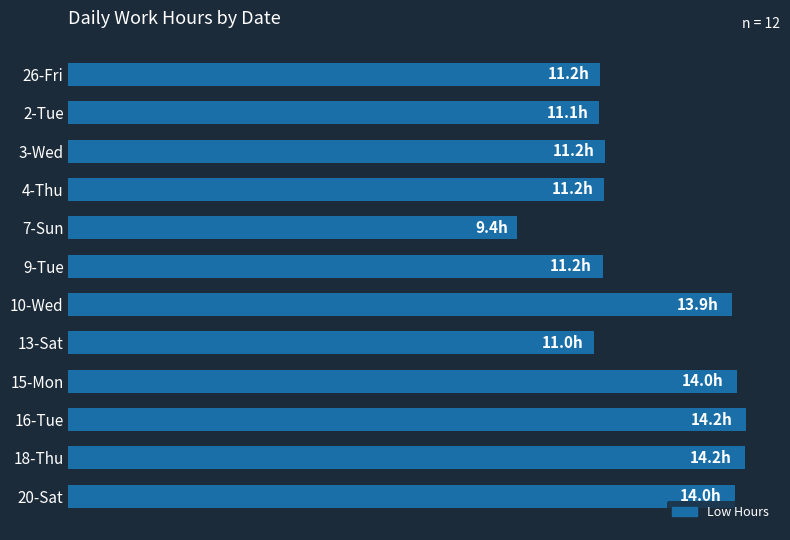

Are the bars horizontal?

Yes